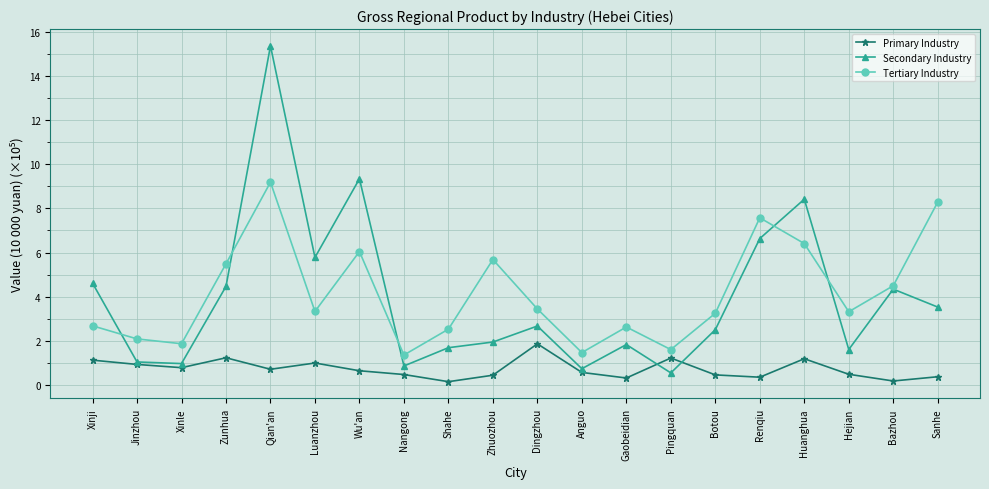

True or false: Tertiary Industry and Secondary Industry cross at least once.

True